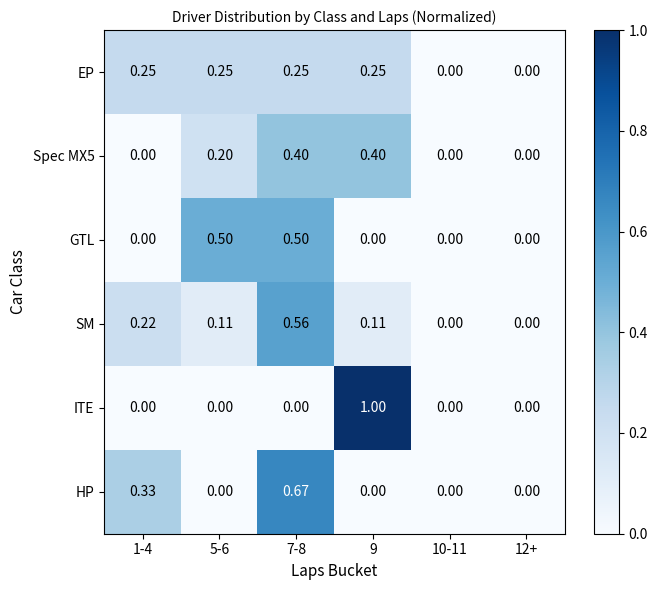

At which category is the sum across all series the highest?

7-8